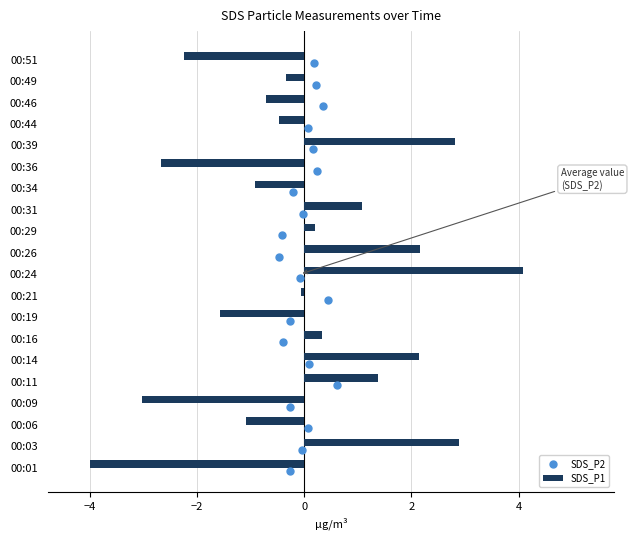

What is the difference between the second highest and minimum values in the SDS_P1 series?

6.9